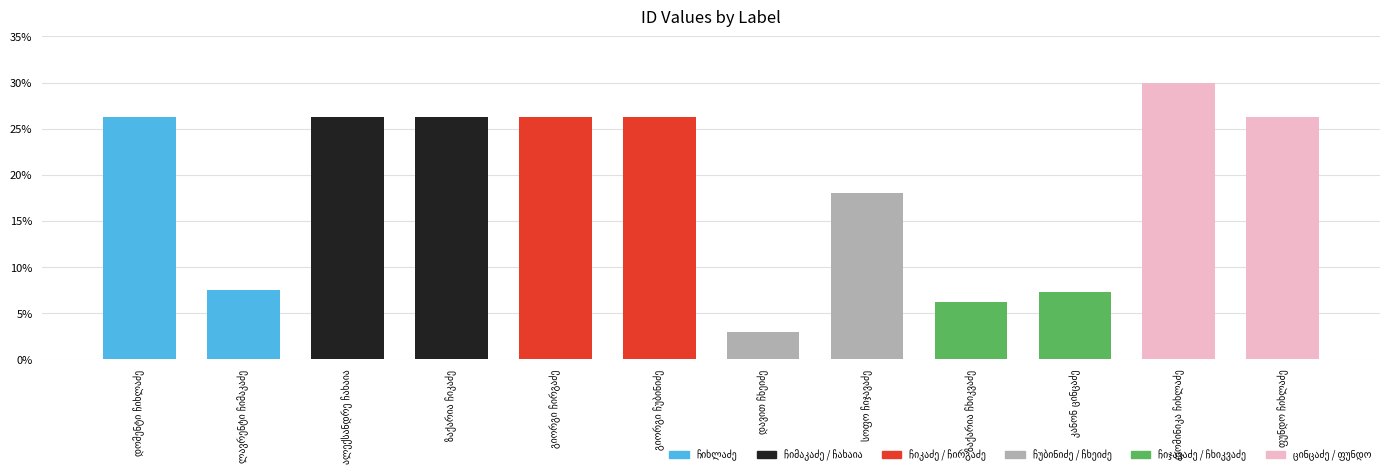

What is the sum of all values?

229.5